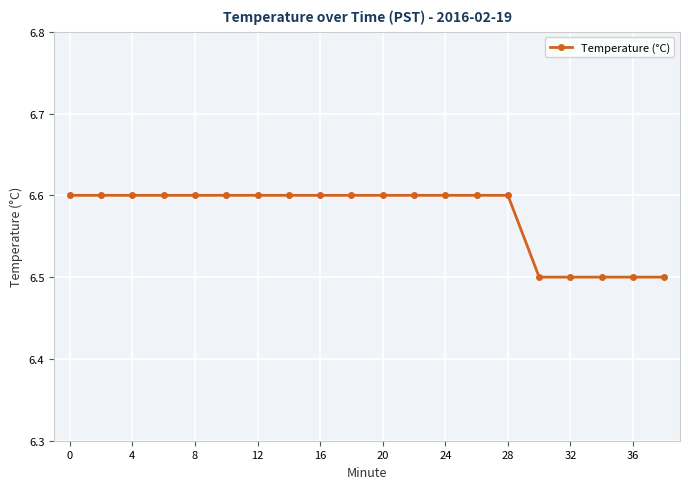

What is the average value?

6.6